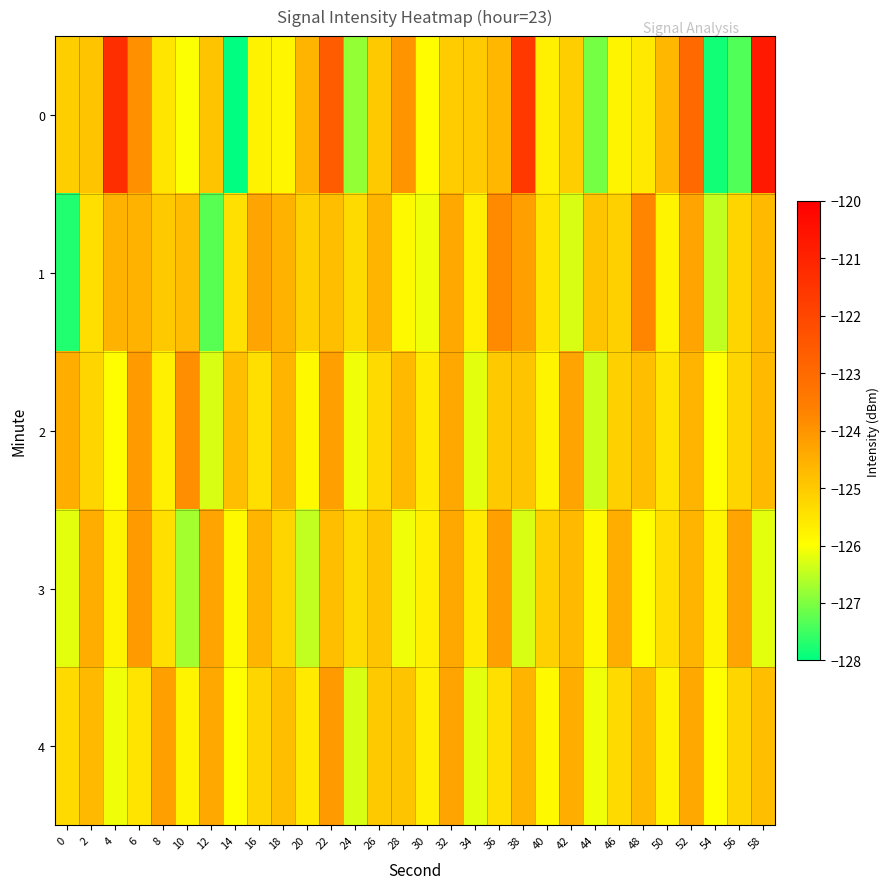

Rank the series by their maximum value, from lowest to highest.

3, 4, 2, 1, 0